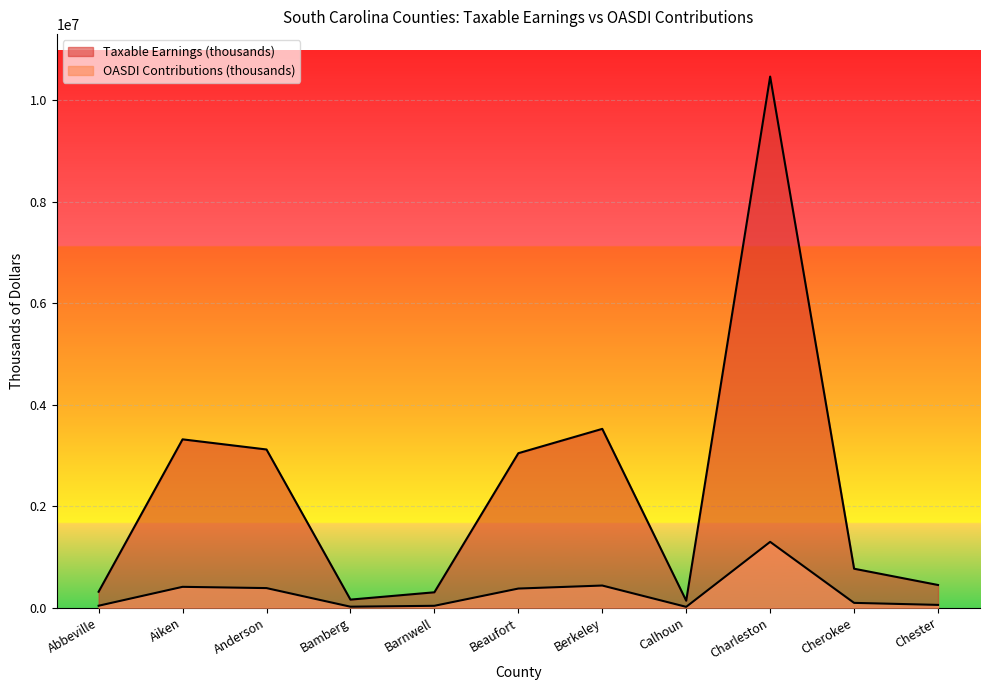

Is the value of OASDI Contributions (thousands) at Calhoun greater than the value of Taxable Earnings (thousands) at Chester?

No